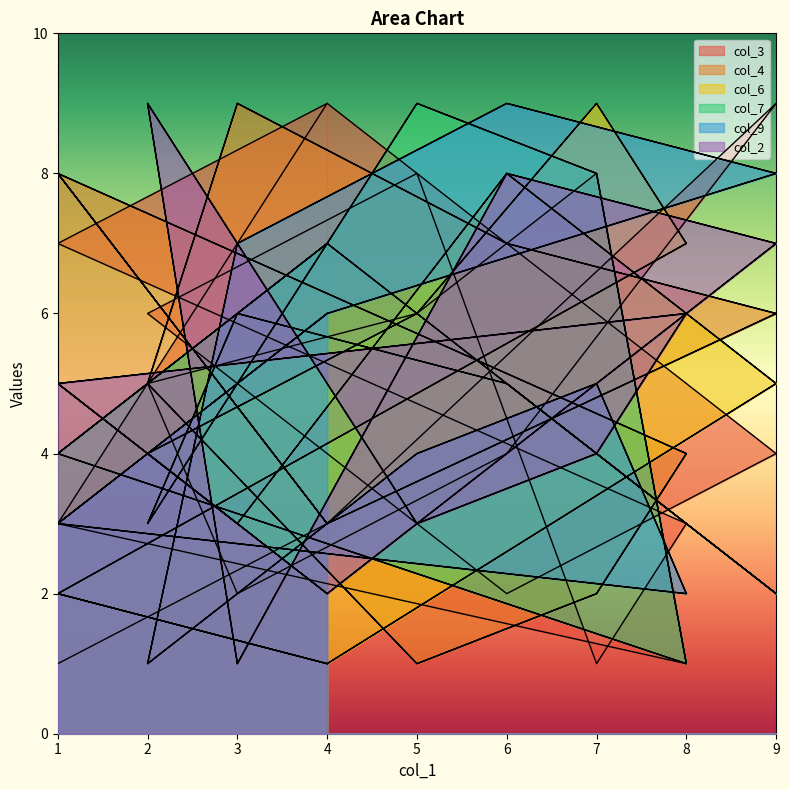

Where does the col_7 series first go above 5?

4